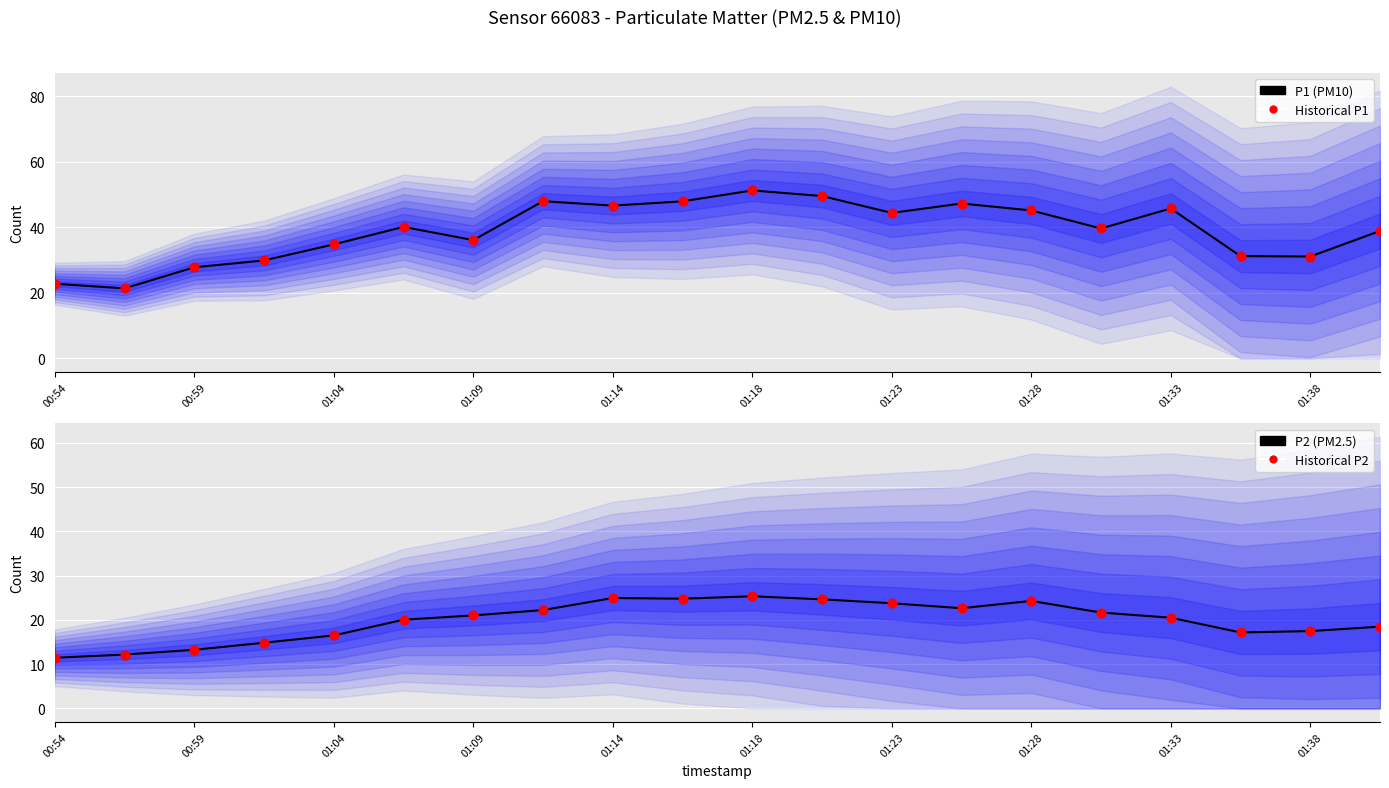

Which series contains the highest Y value?

P1 (PM10)